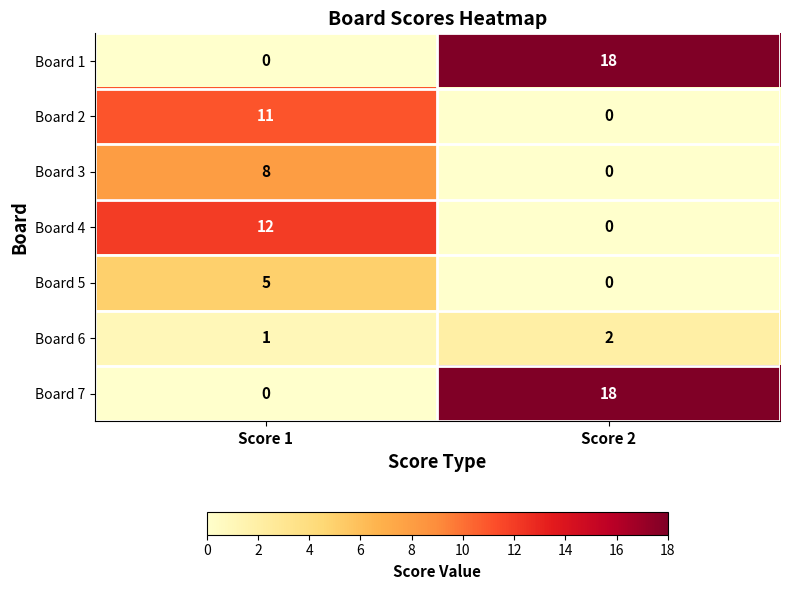

Reading right to left, extract all data points from this chart.

Board 1: 18	0
Board 2: 0	11
Board 3: 0	8
Board 4: 0	12
Board 5: 0	5
Board 6: 2	1
Board 7: 18	0